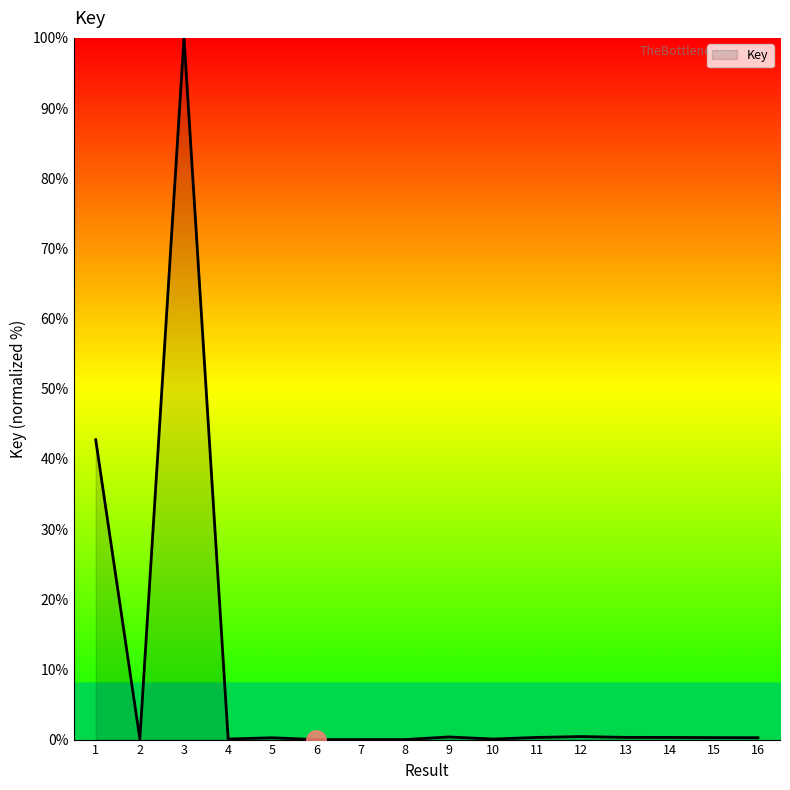

Is it true that the value at 1 is 16.3?

False